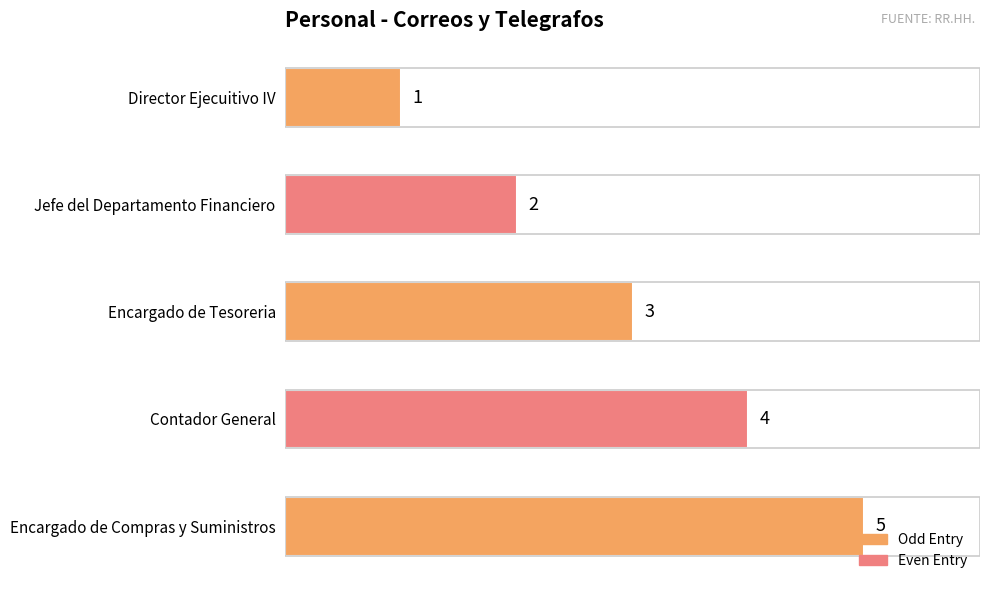

Are the bars grouped side by side (vs. stacked)?

No